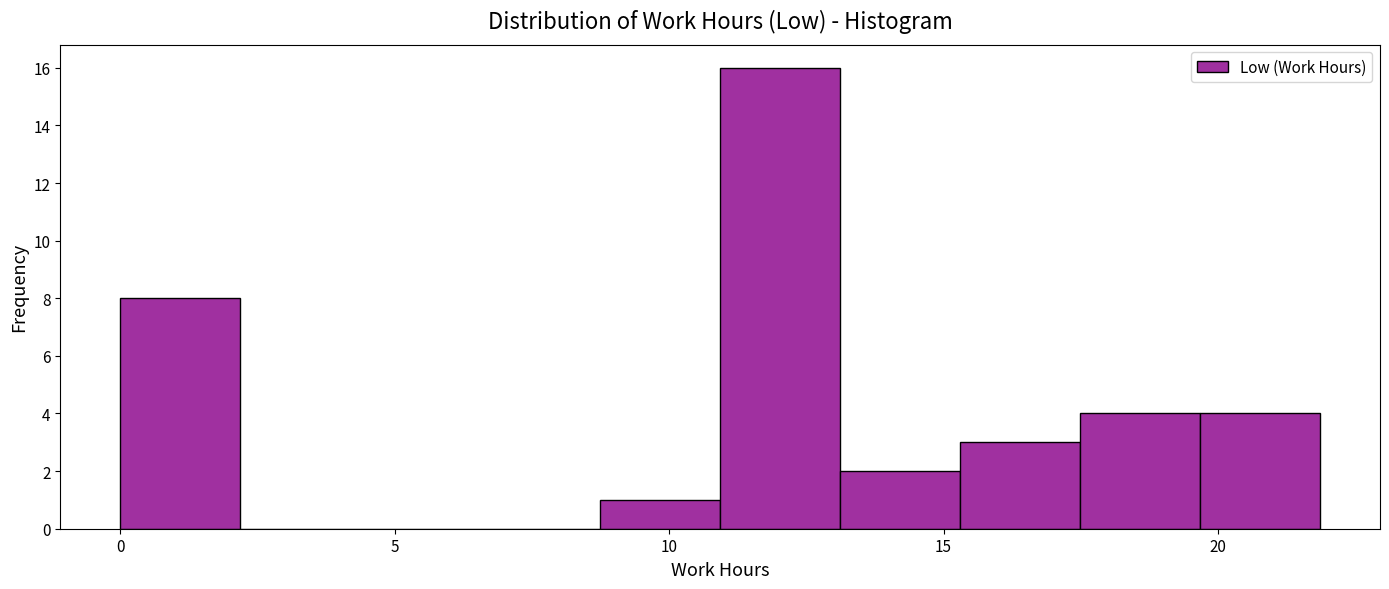

Reading left to right, list every bar in this chart as the range it spans on the x-axis followed by its height. Neither the bar edges nor the heights are printed on the chart, so give them approximately, as read against the axes.

0.0 to 2.0: 8
2.0 to 4.5: 0
4.5 to 6.5: 0
6.5 to 8.5: 0
8.5 to 11.0: 1
11.0 to 13.0: 16
13.0 to 15.5: 2
15.5 to 17.5: 3
17.5 to 19.5: 4
19.5 to 22.0: 4